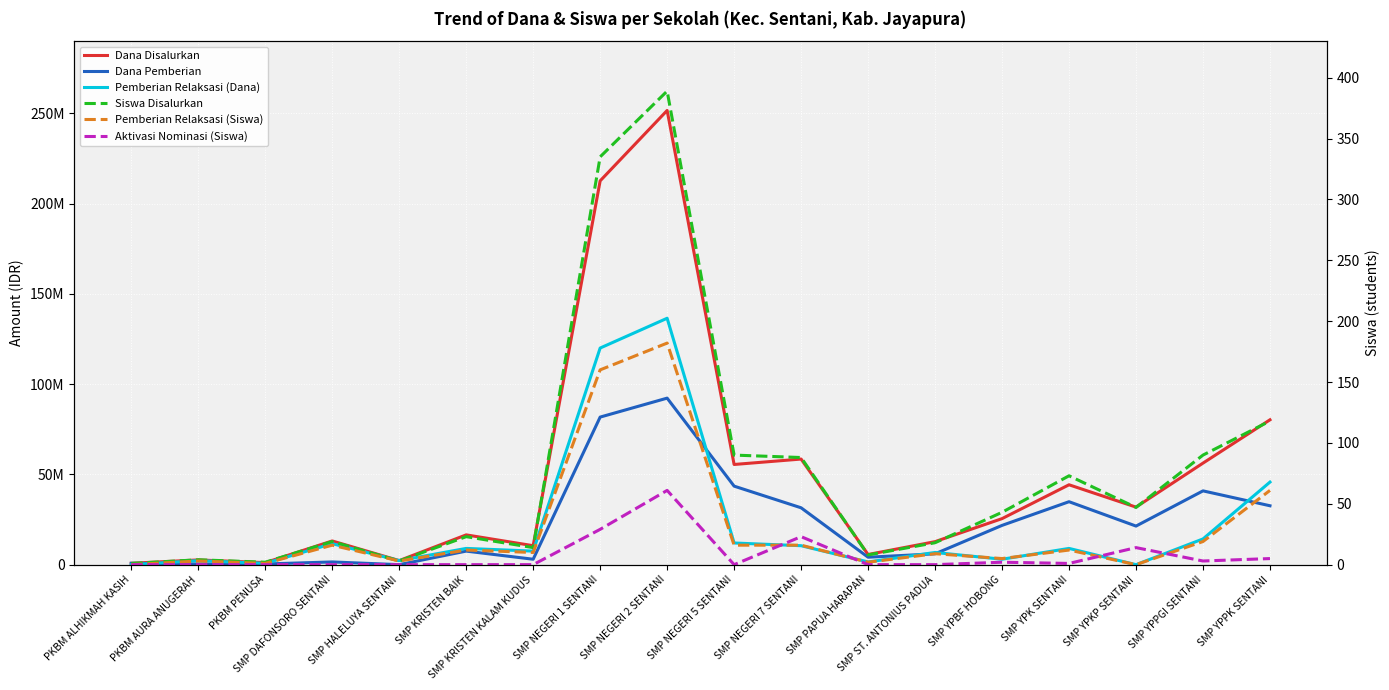

The value of Aktivasi Nominasi (Siswa) at SMP KRISTEN BAIK is 0. True or false?

True